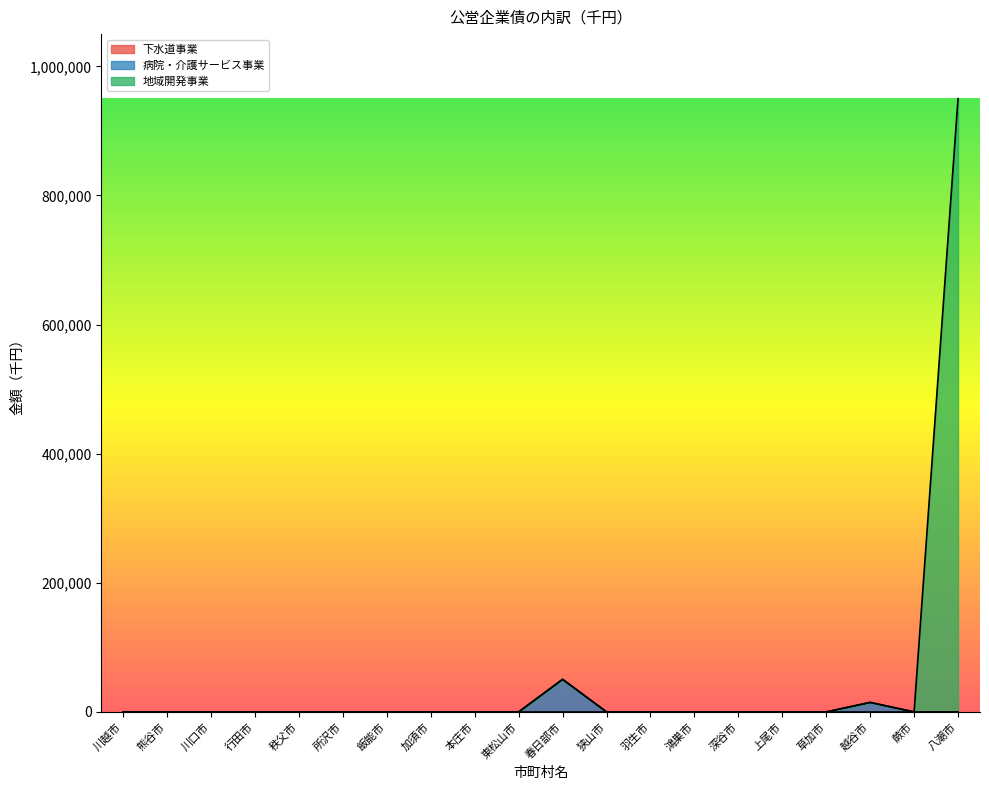

Between 川越市 and 深谷市, which series saw the biggest shift?

病院・介護サービス事業